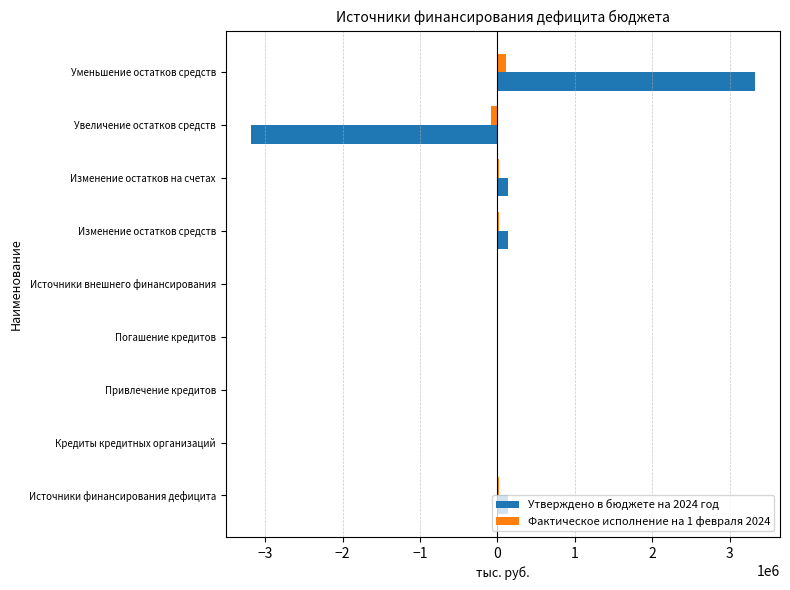

Which label corresponds to the largest value in the chart?

Уменьшение остатков средств